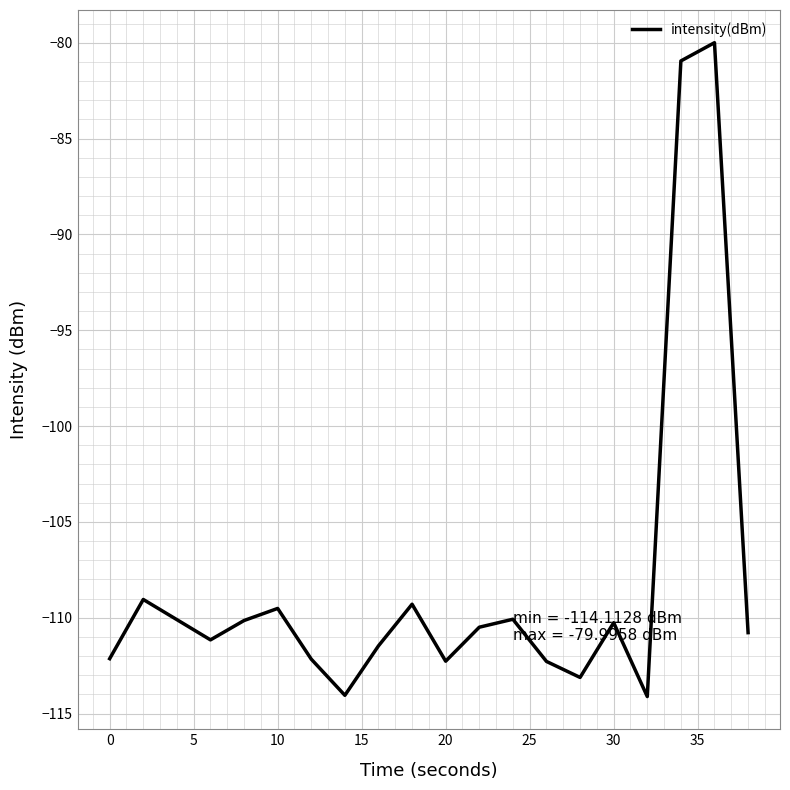

What is the difference between the maximum and minimum values?

34.1